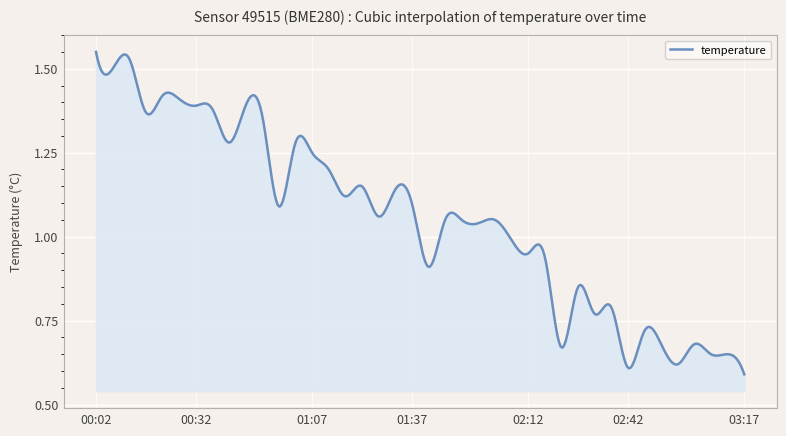

What is the difference between the maximum and second lowest values?

0.9